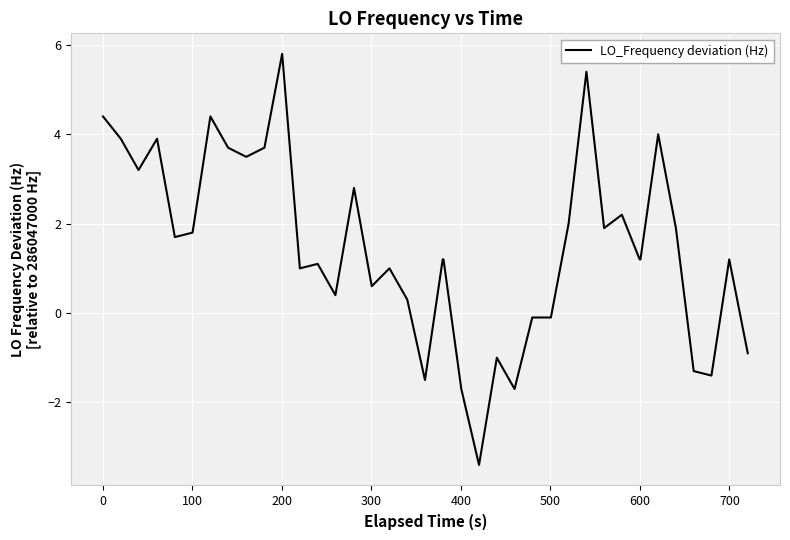

What is the sum of all values?

61.0